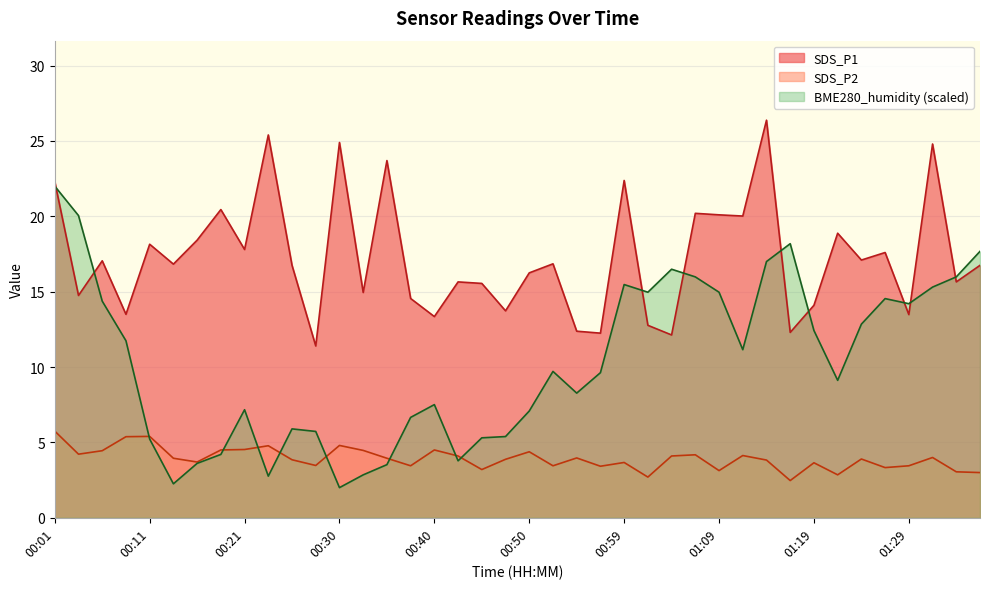

True or false: BME280_humidity has more than 0 interior local peaks.

True